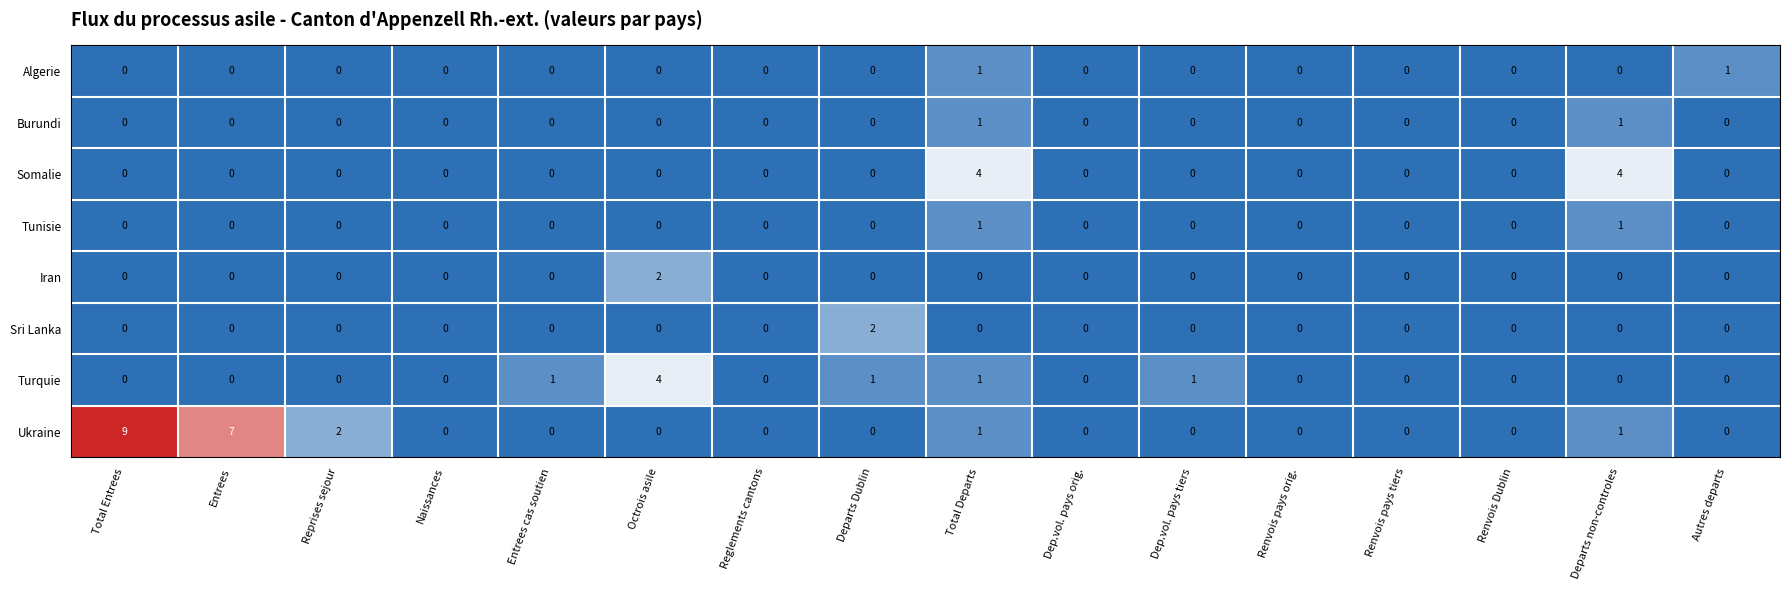

What is the difference between the maximum and minimum values in the Turquie series?

4